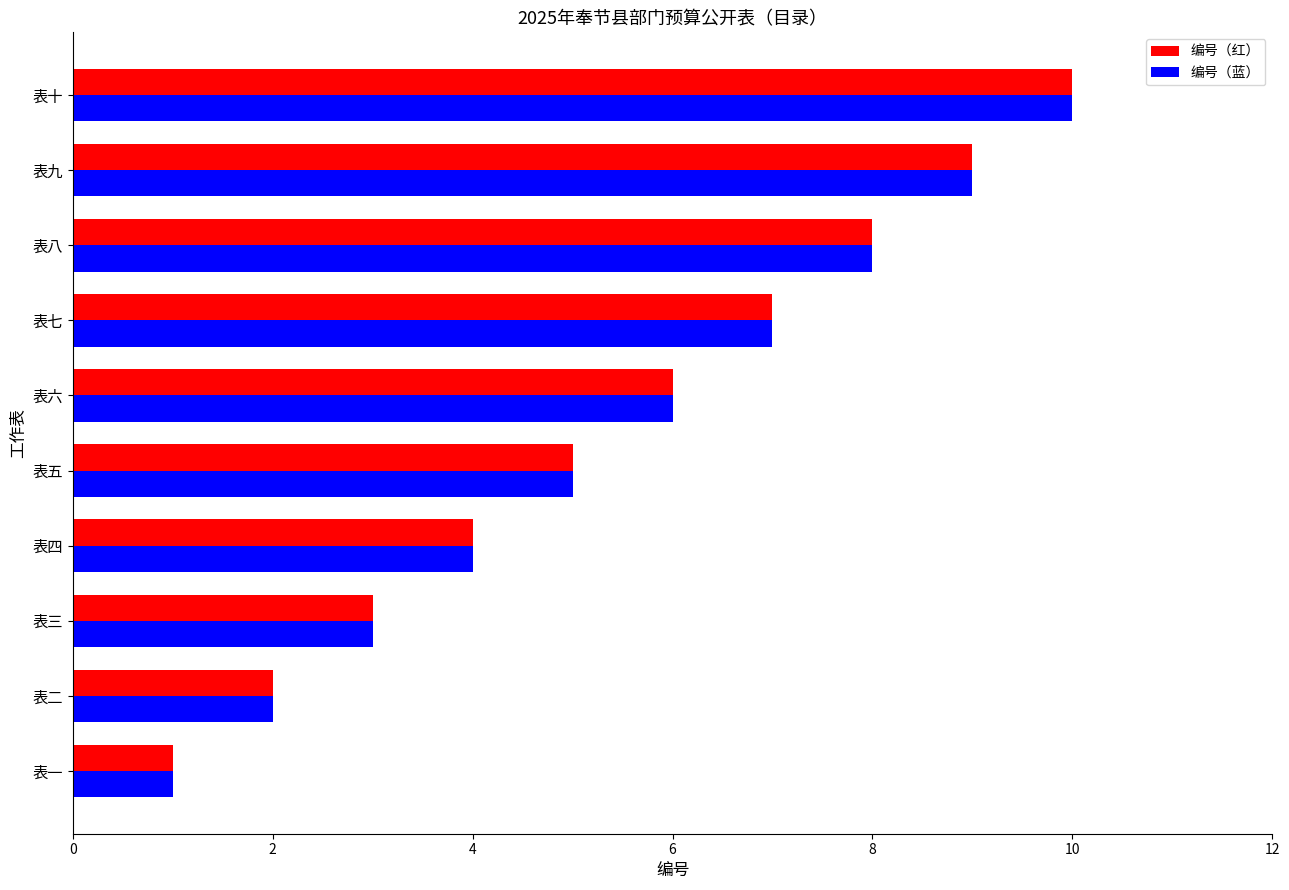

Is the value of 编号（蓝） at 表七 greater than the value of 编号（红） at 表四?

Yes